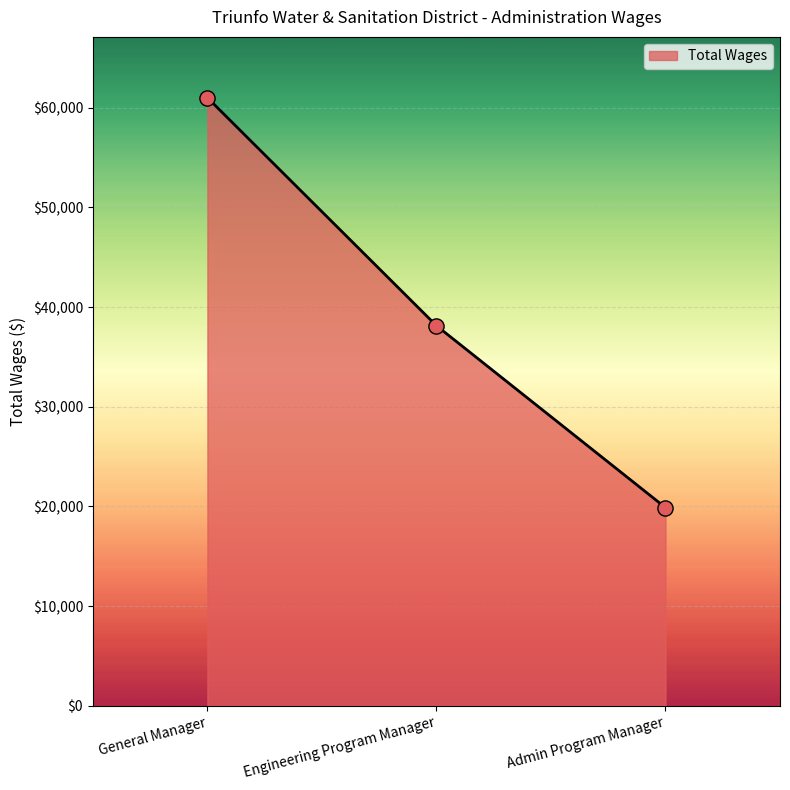

Which has a higher value, Engineering Program Manager or Admin Program Manager?

Engineering Program Manager